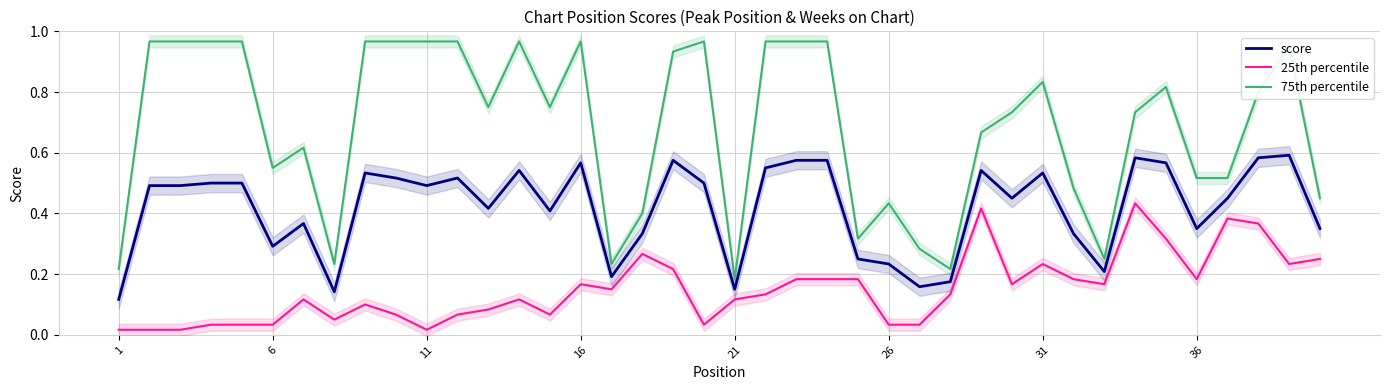

True or false: 25th percentile has more than 1 interior local peaks.

True